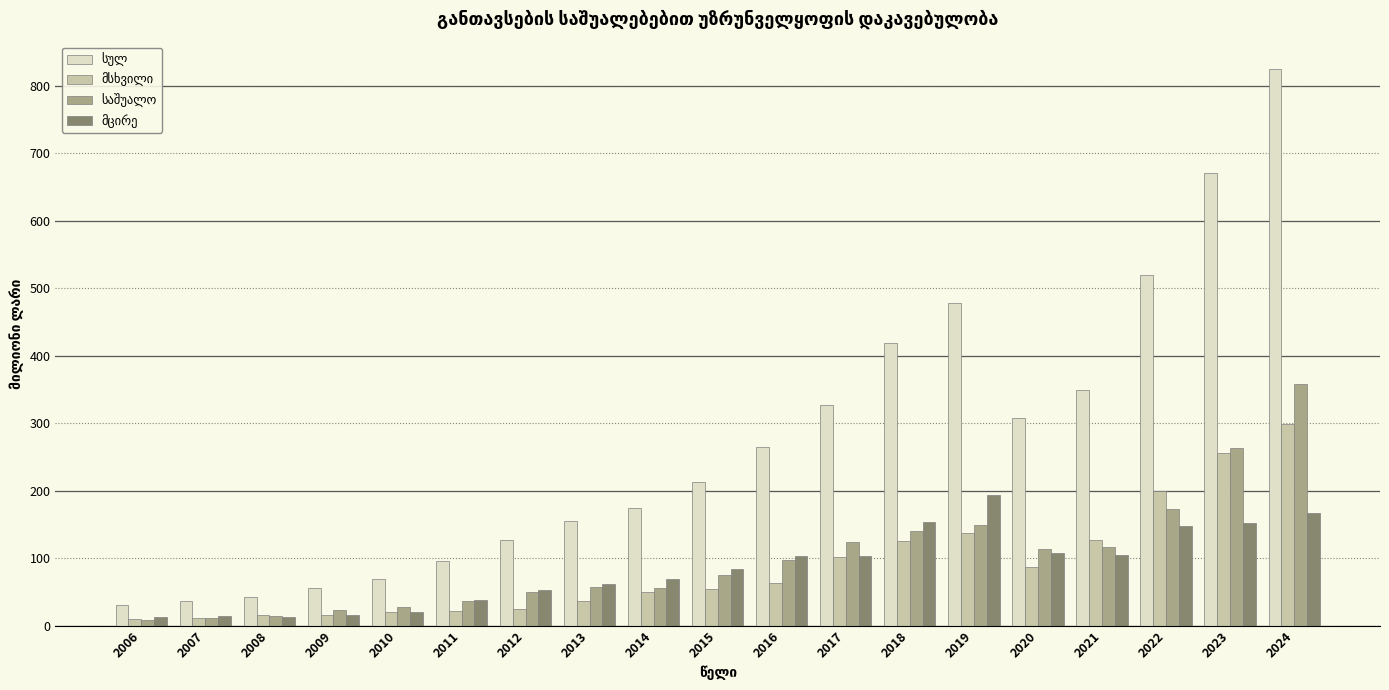

Which category has the highest value across all series?

2024